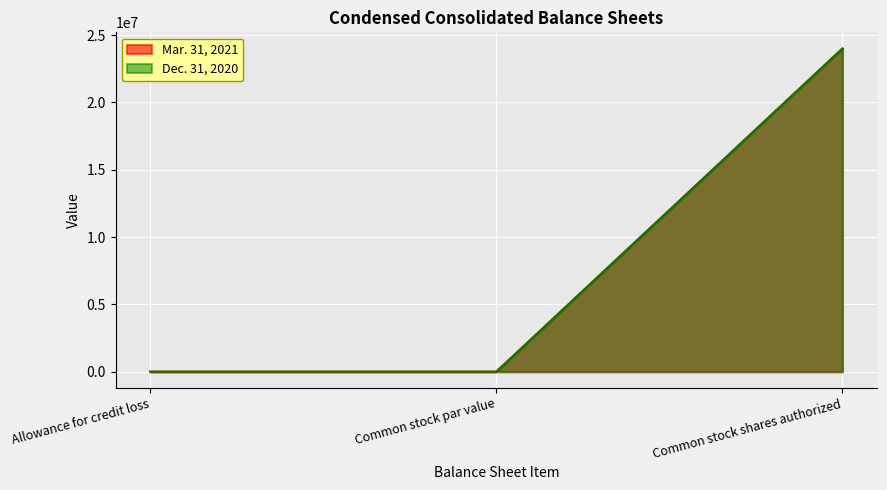

Is the value of Dec. 31, 2020 at Common stock par value greater than the value of Mar. 31, 2021 at Common stock shares authorized?

No